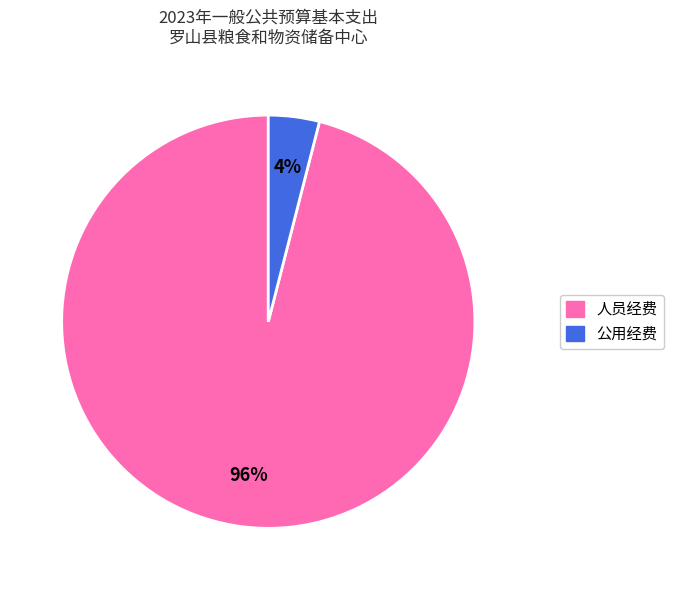

Is there any slice that represents more than half of the pie?

Yes